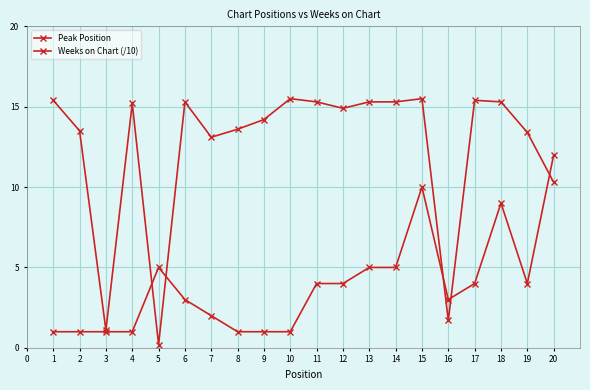

What is the value of the Weeks on Chart (/10) point at the 5th from the left?

0.2